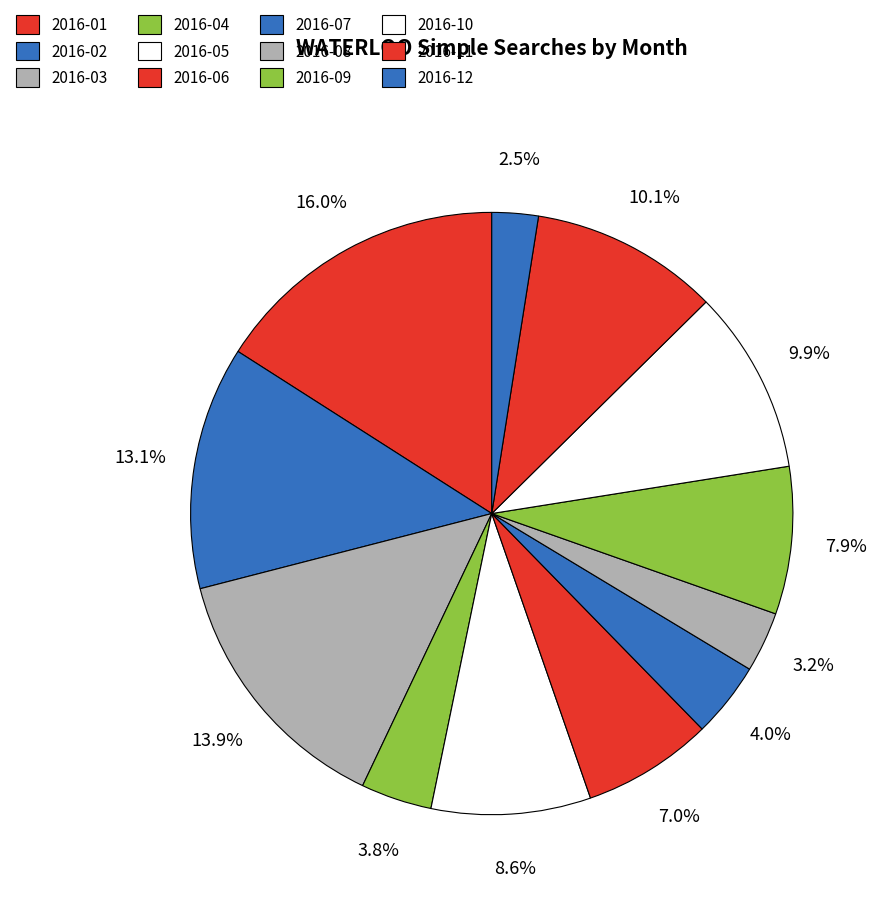

Is the sum of 2016-03 and 2016-05 greater than half?

No